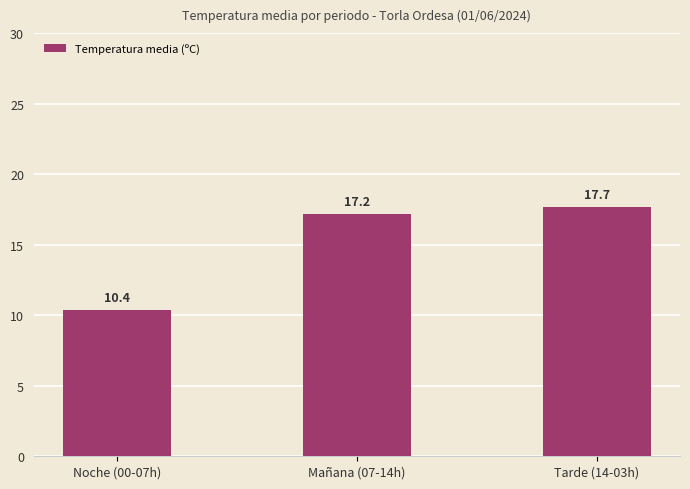

What is the label of the 2nd bar from the left?

Mañana (07-14h)